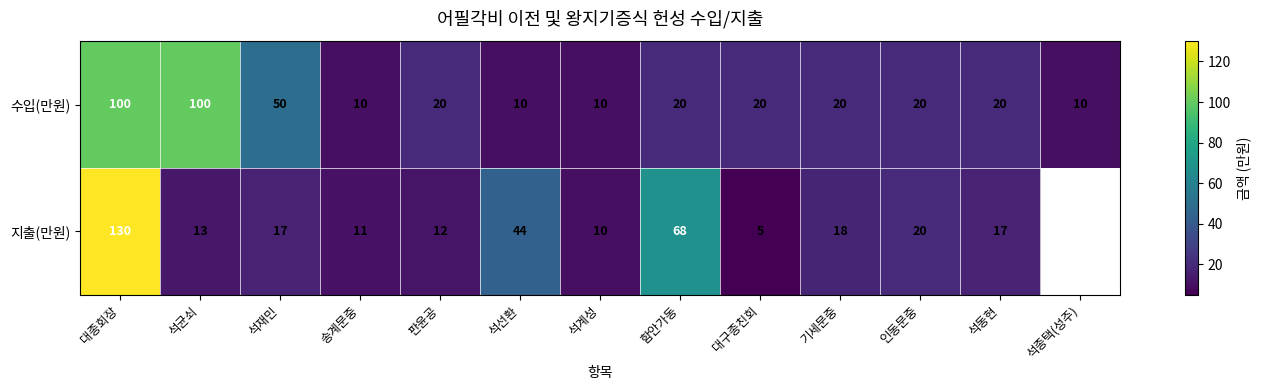

What is the maximum value for 수입(만원)?

100